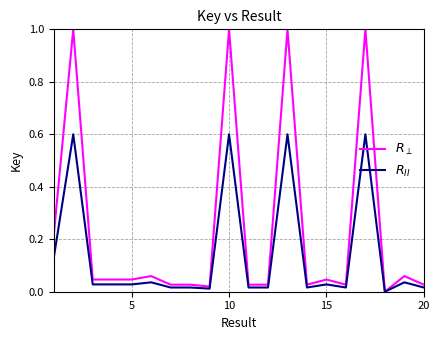

Which series has the largest range (max minus min)?

$R_\perp$